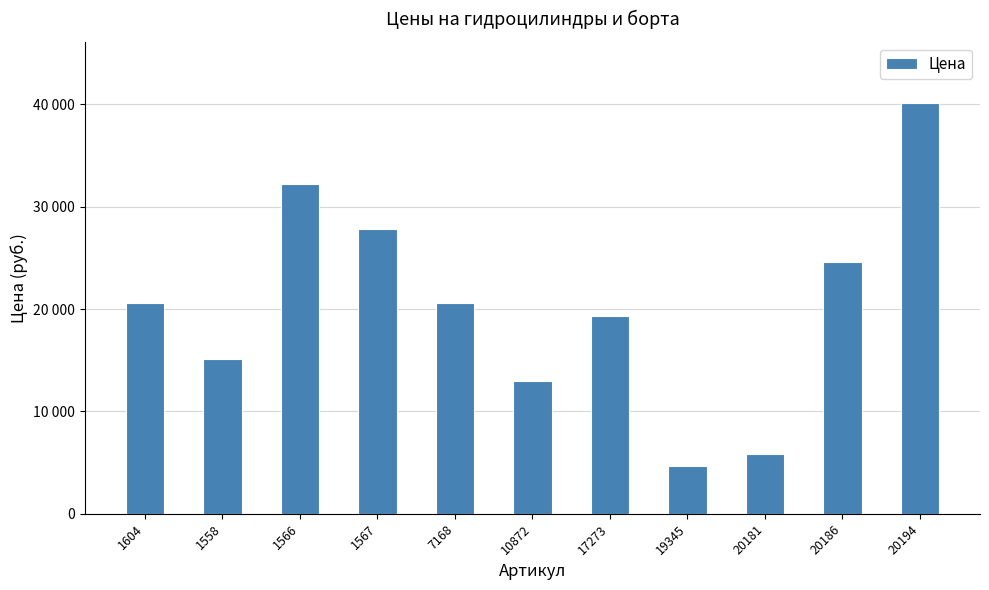

Reading left to right, extract all data points from this chart.

1604=20600	1558=15100	1566=32200	1567=27800	7168=20600	10872=12950	17273=19350	19345=4661	20181=5850	20186=24600	20194=40100